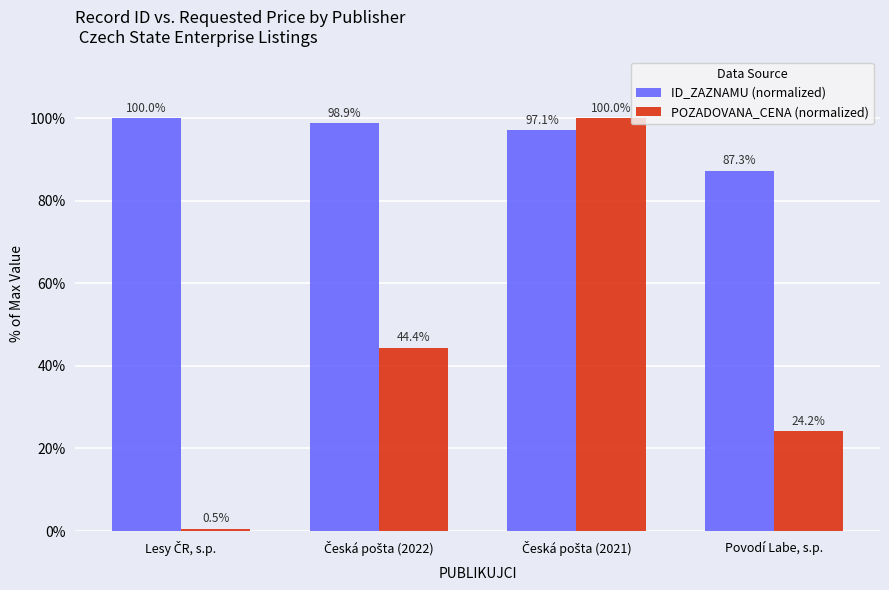

What is the maximum value for POZADOVANA_CENA (normalized)?

100.0